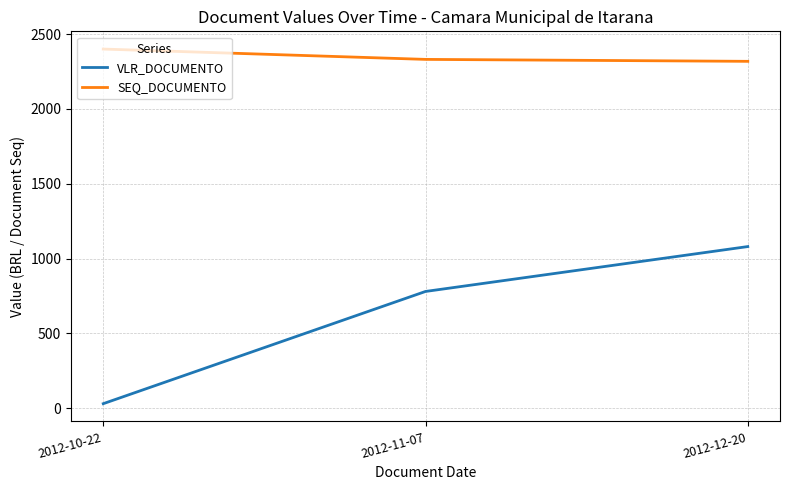

How many values in the VLR_DOCUMENTO series are below 780?

1